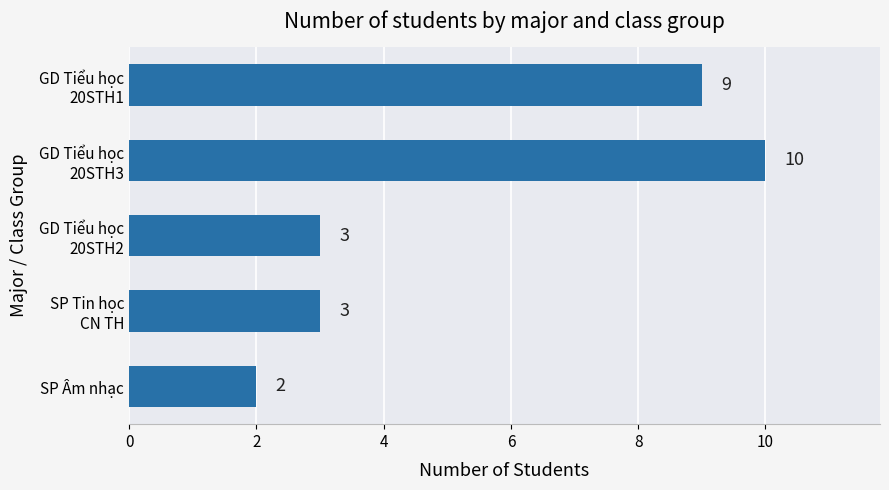

At which category does the chart reach its minimum across all series?

SP Âm nhạc